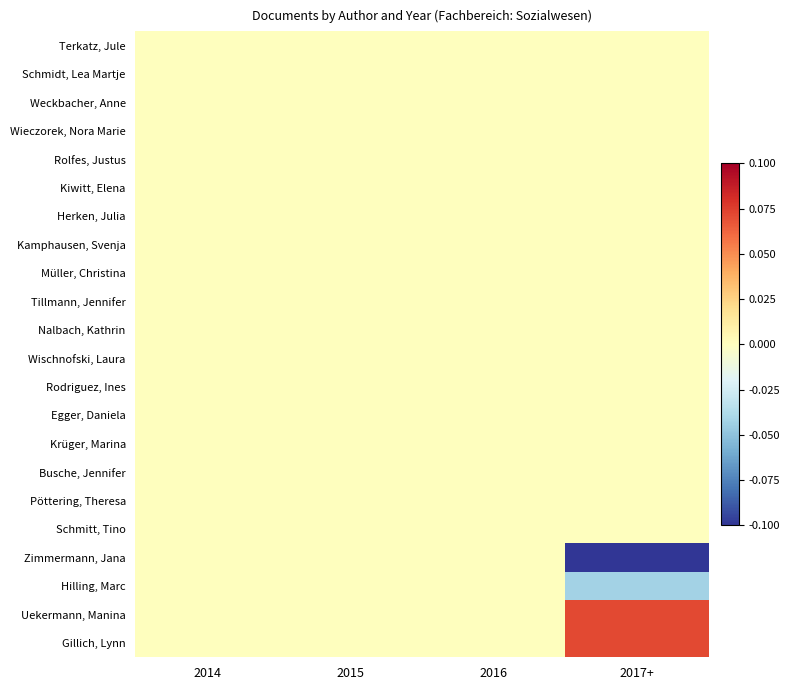

Which series has the largest total across all categories?

Uekermann, Manina